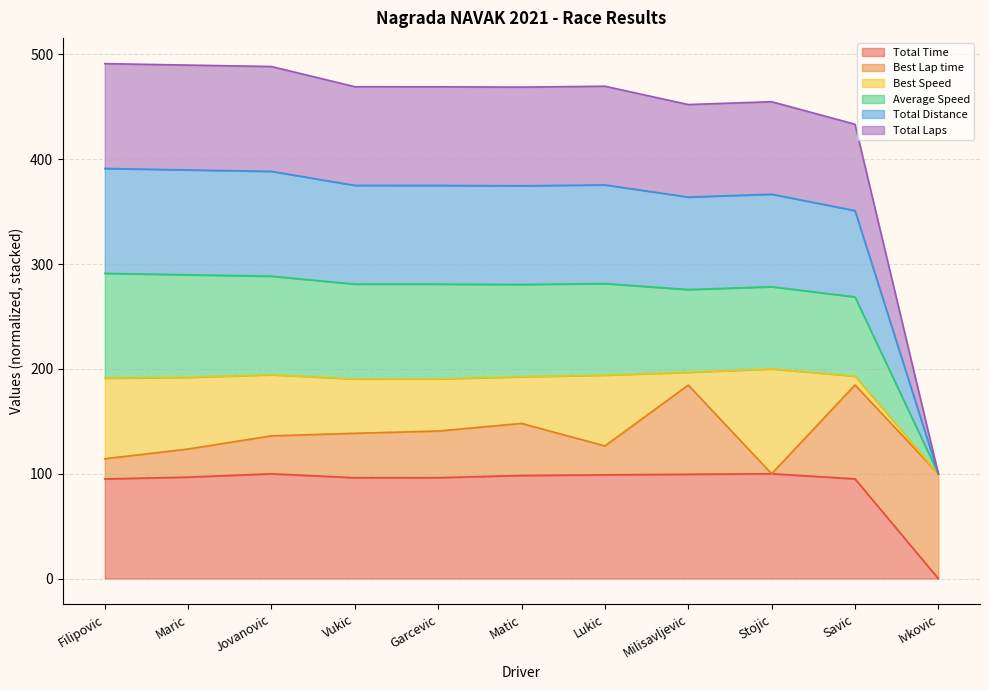

Where does the Total Distance series first go above 374?

Filipovic